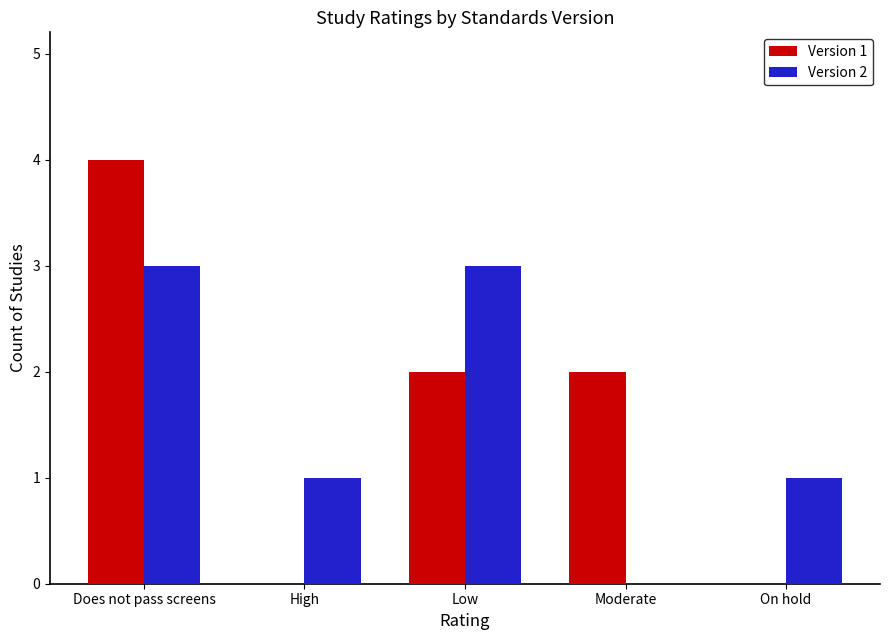

Reading left to right, transcribe all the data shown in this chart.

Version 1: Does not pass screens=4	High=0	Low=2	Moderate=2	On hold=0
Version 2: Does not pass screens=3	High=1	Low=3	Moderate=0	On hold=1